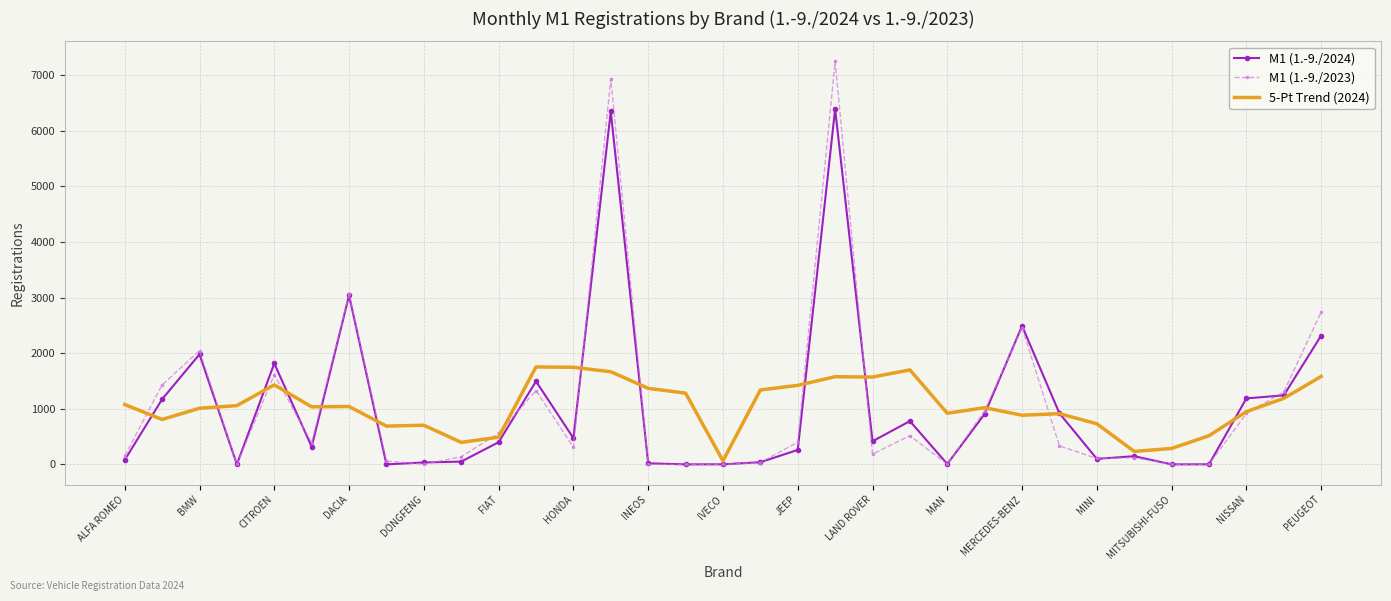

True or false: M1 (1.-9./2024) and M1 (1.-9./2023) intersect in this chart.

True